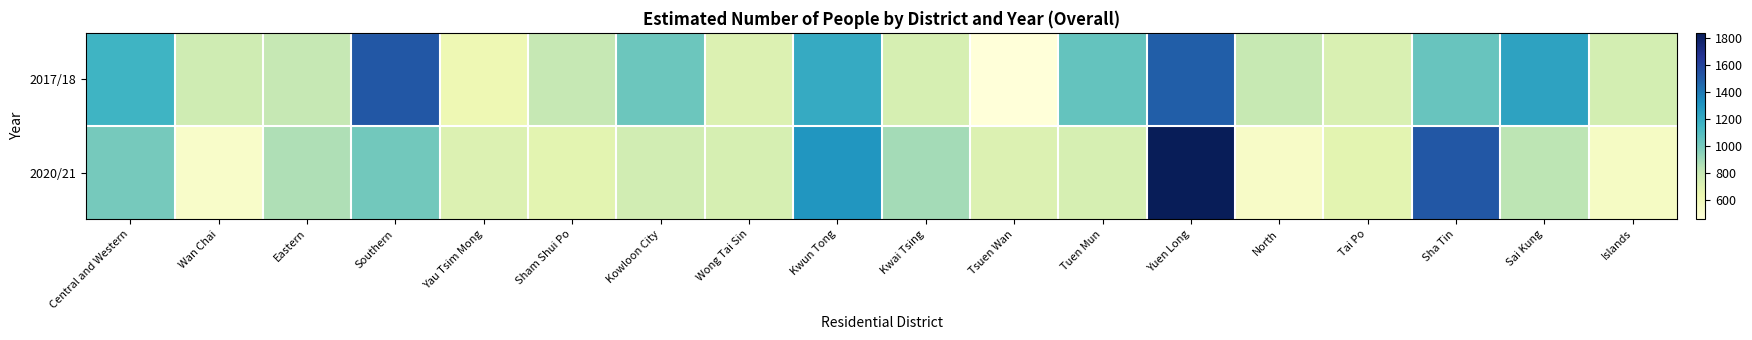

How many series are shown in this chart?

2